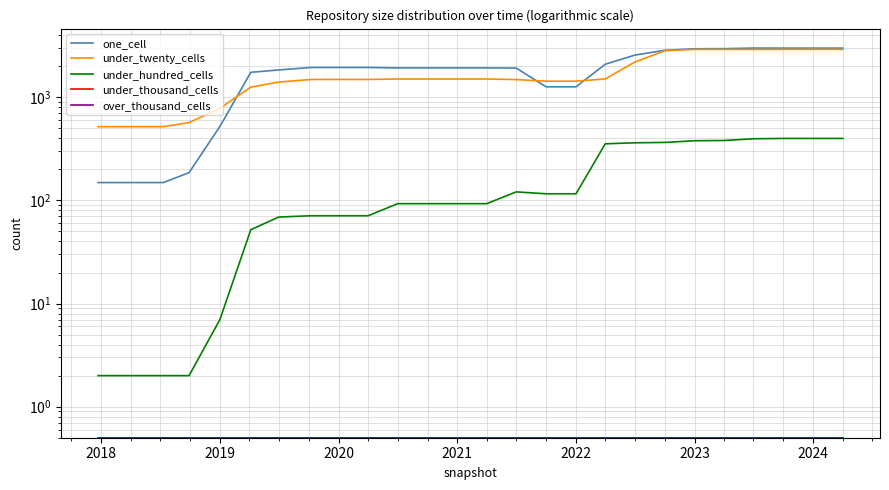

True or false: under_twenty_cells and over_thousand_cells intersect in this chart.

False